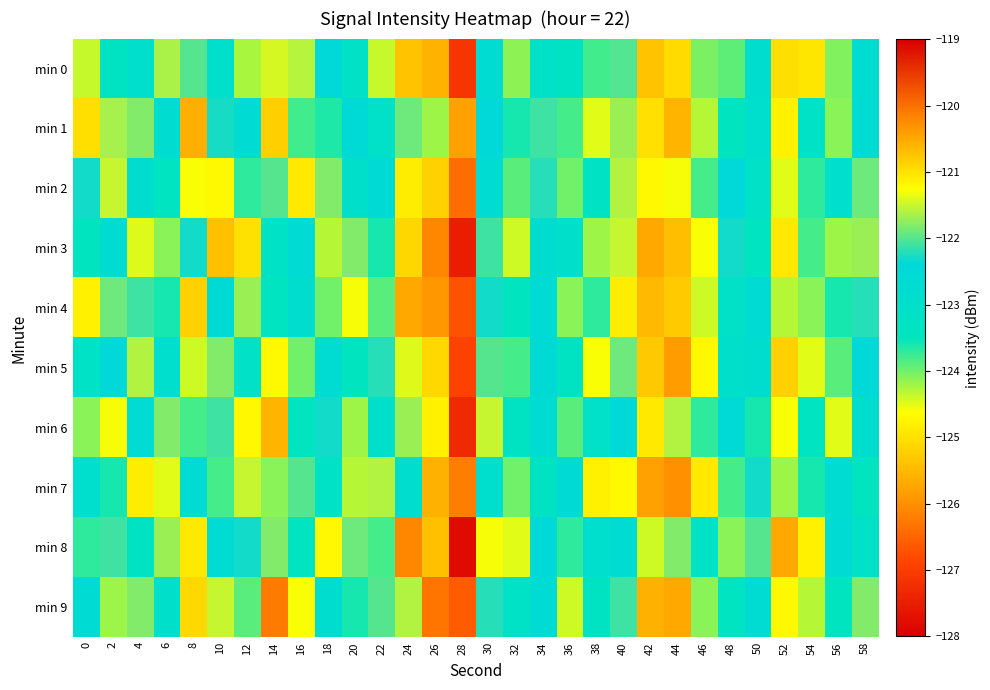

Rank the series at 4 from highest to lowest value.

min 7, min 3, min 5, min 9, min 1, min 4, min 6, min 2, min 0, min 8